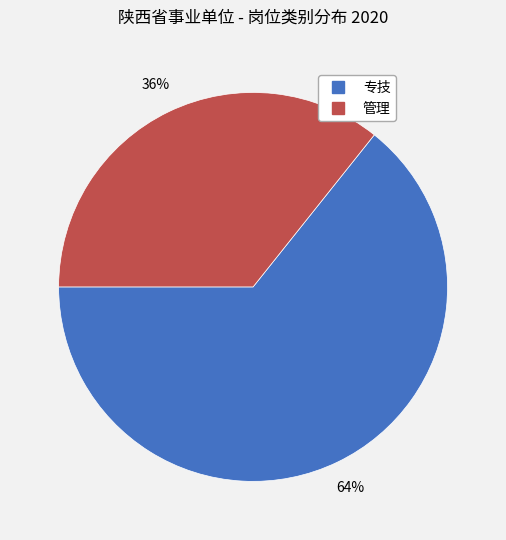

Do 管理 and 专技 together represent more than half of the pie?

Yes